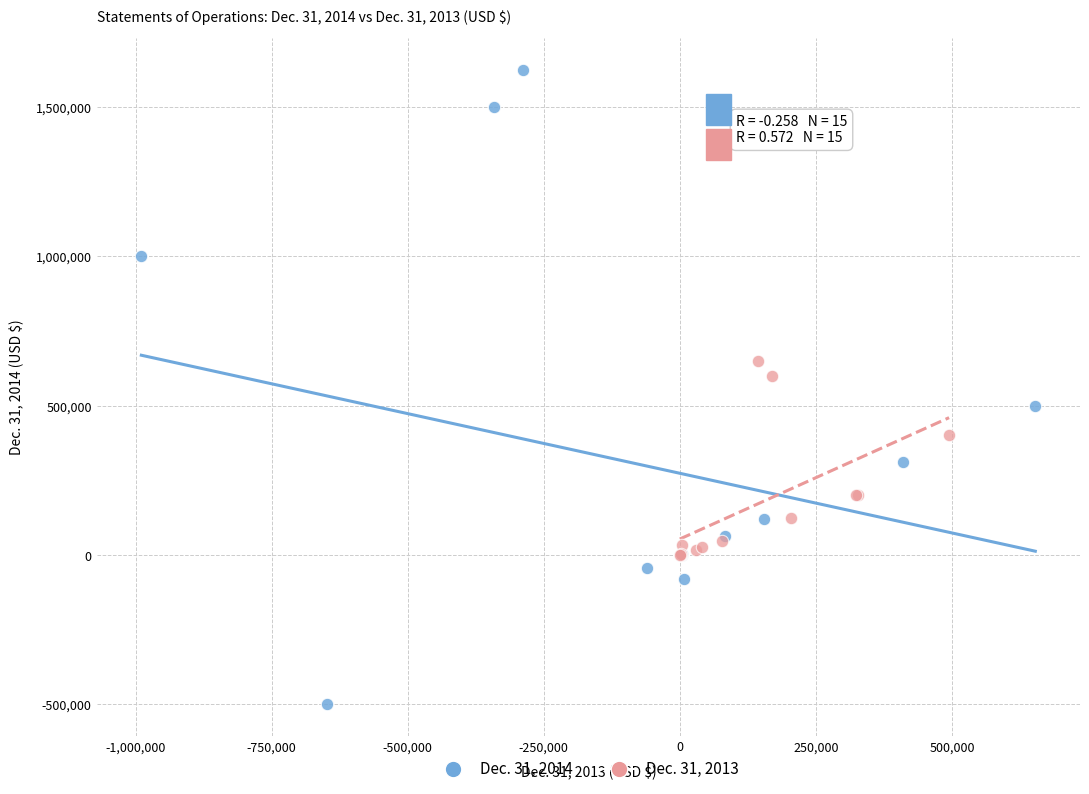

Which series contains the lowest Y value?

Dec. 31, 2014